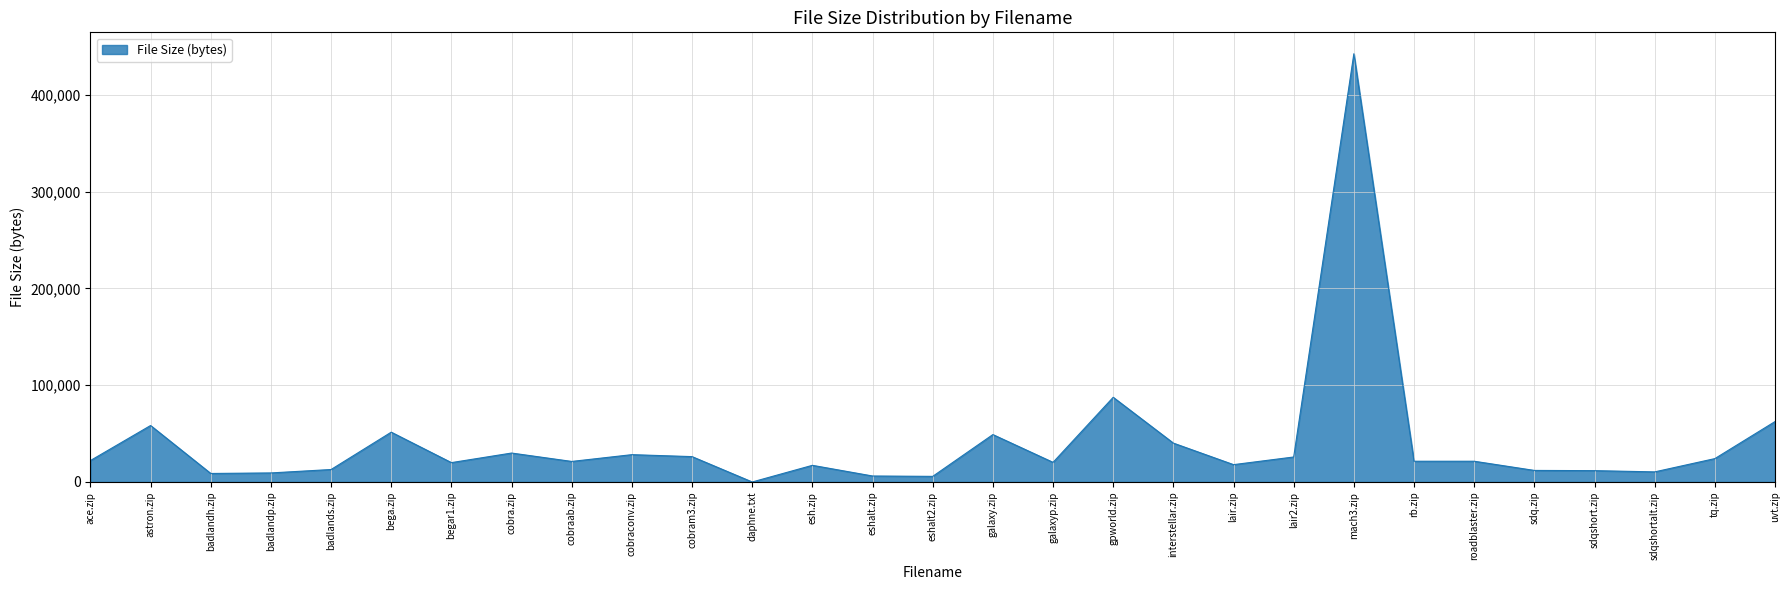

What is the change in value from badlands.zip to galaxy.zip?

+36098